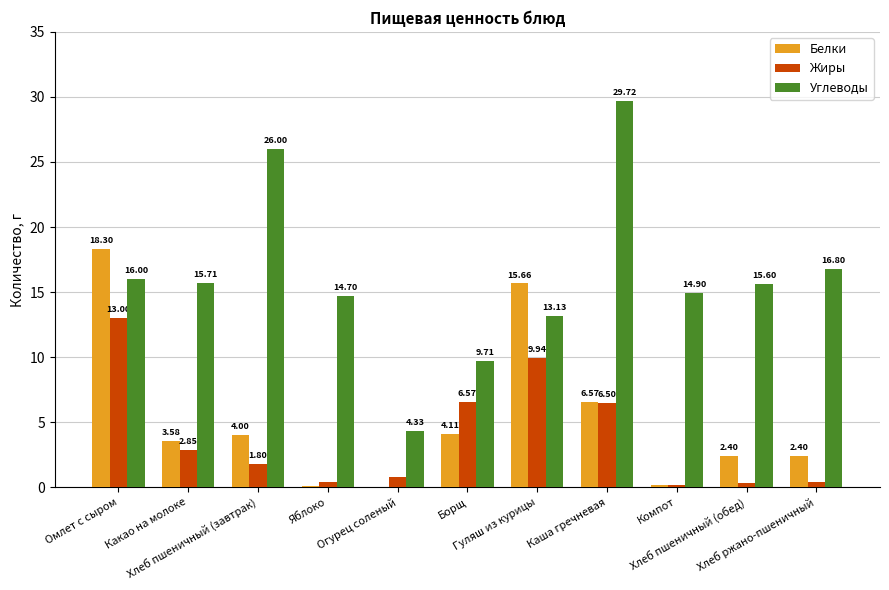

Which category has the highest value across all series?

Каша гречневая